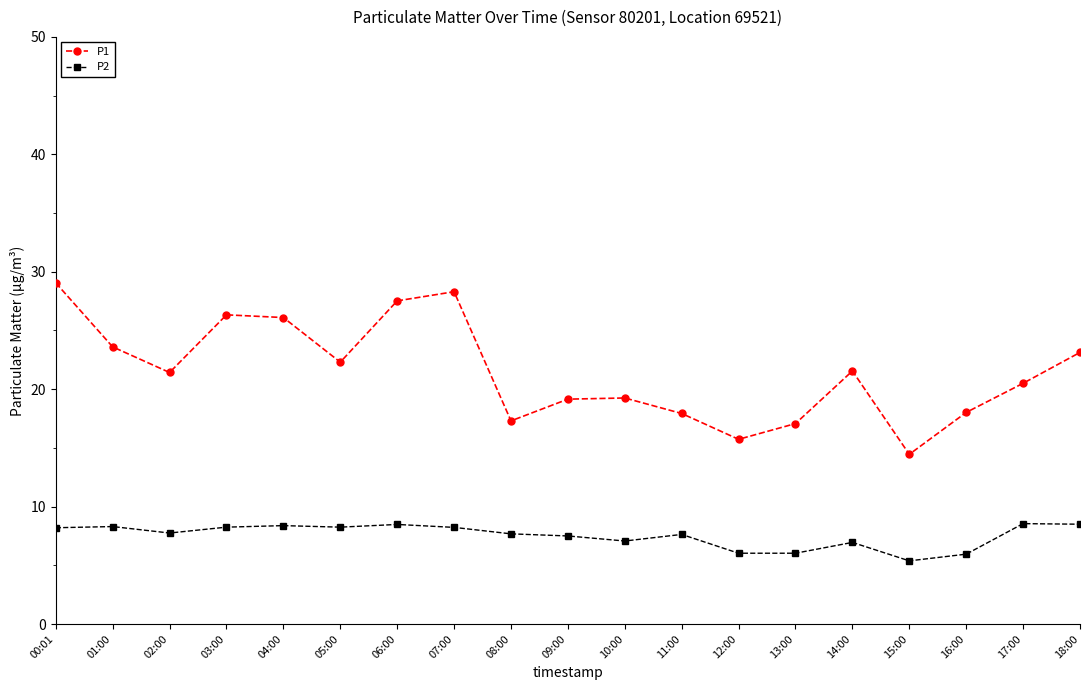

True or false: P1 and P2 intersect in this chart.

False